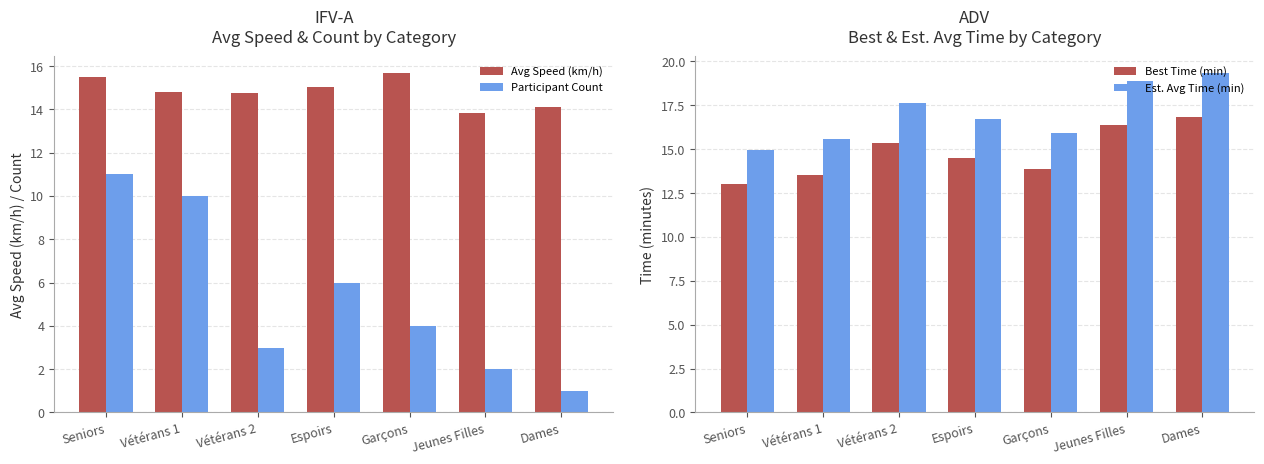

Is the value of Best Time (min) at Jeunes Filles greater than the value of Avg Speed (km/h) at Espoirs?

Yes